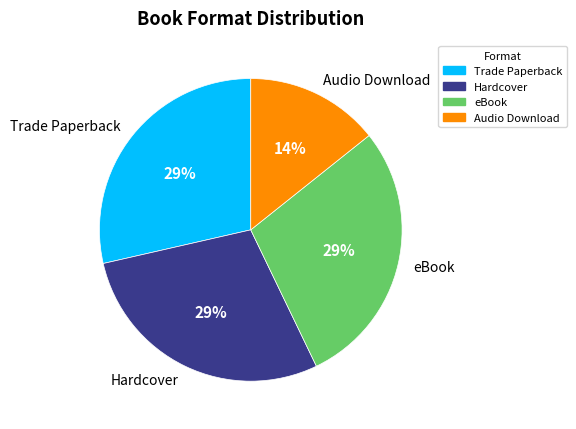

Is there a majority slice in this chart?

No